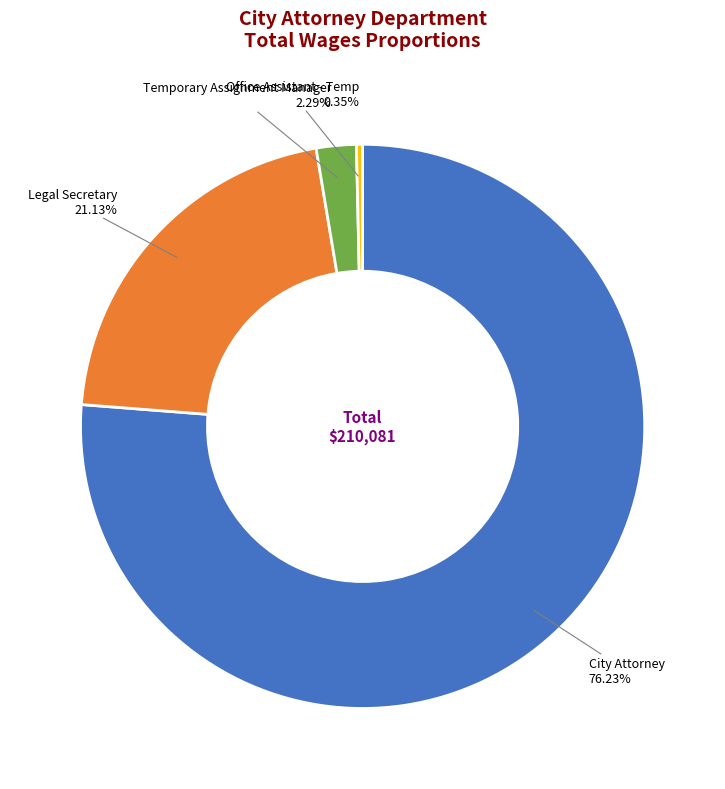

Does any single category account for the majority?

Yes